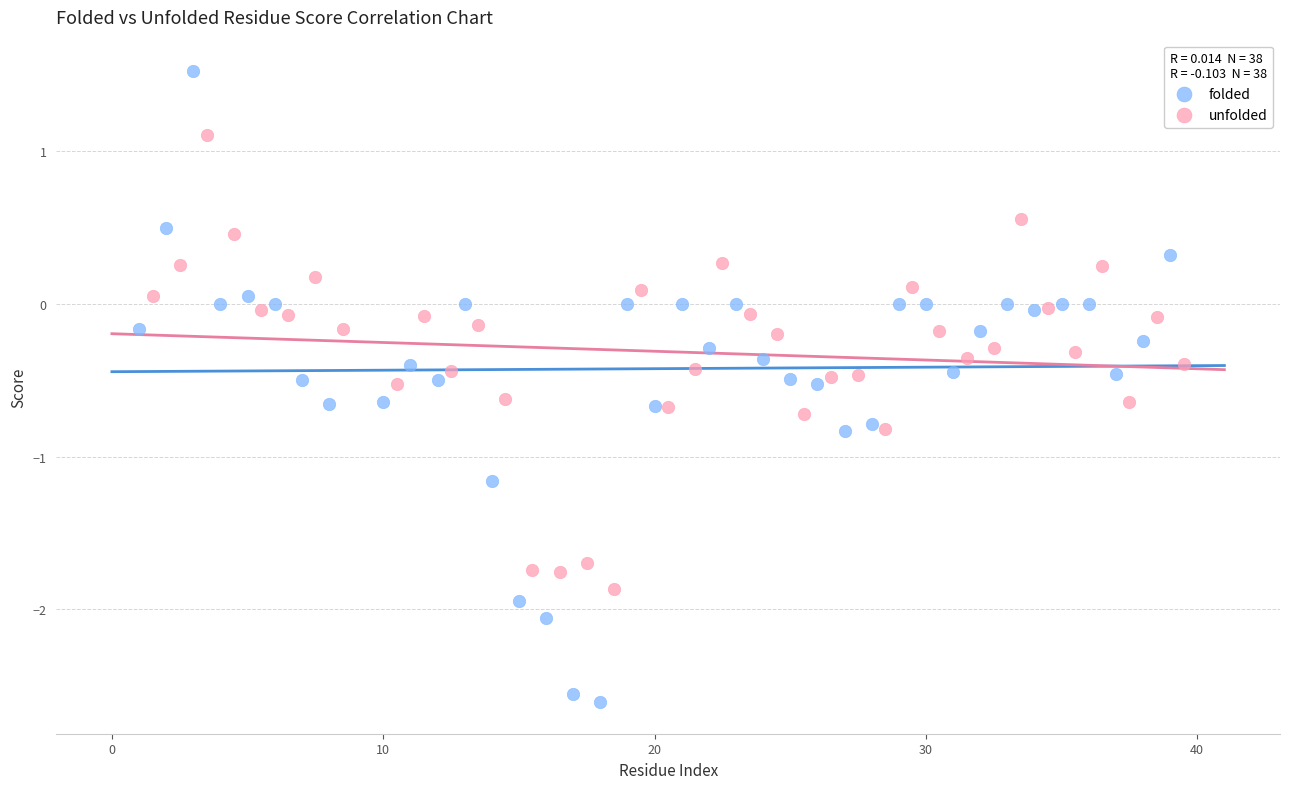

Which series contains the lowest Y value?

folded